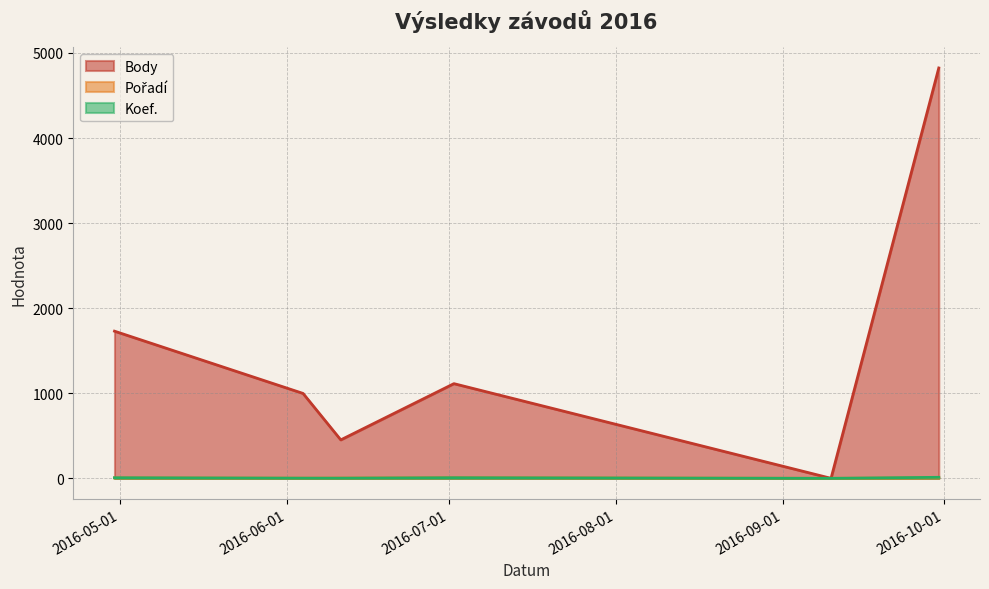

The Body series shows 1730 at 2016-04-30. True or false?

True